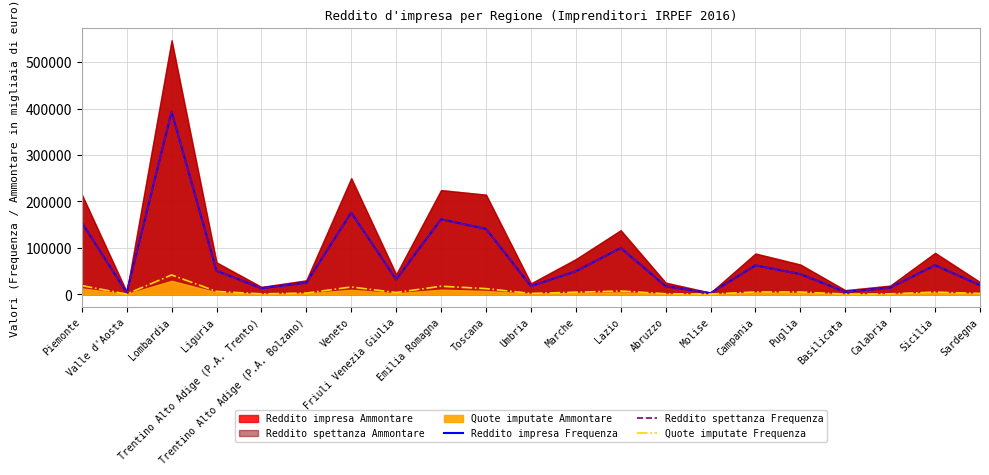

Is the value of Reddito spettanza Frequenza at Emilia Romagna greater than the value of Quote imputate Frequenza at Liguria?

Yes